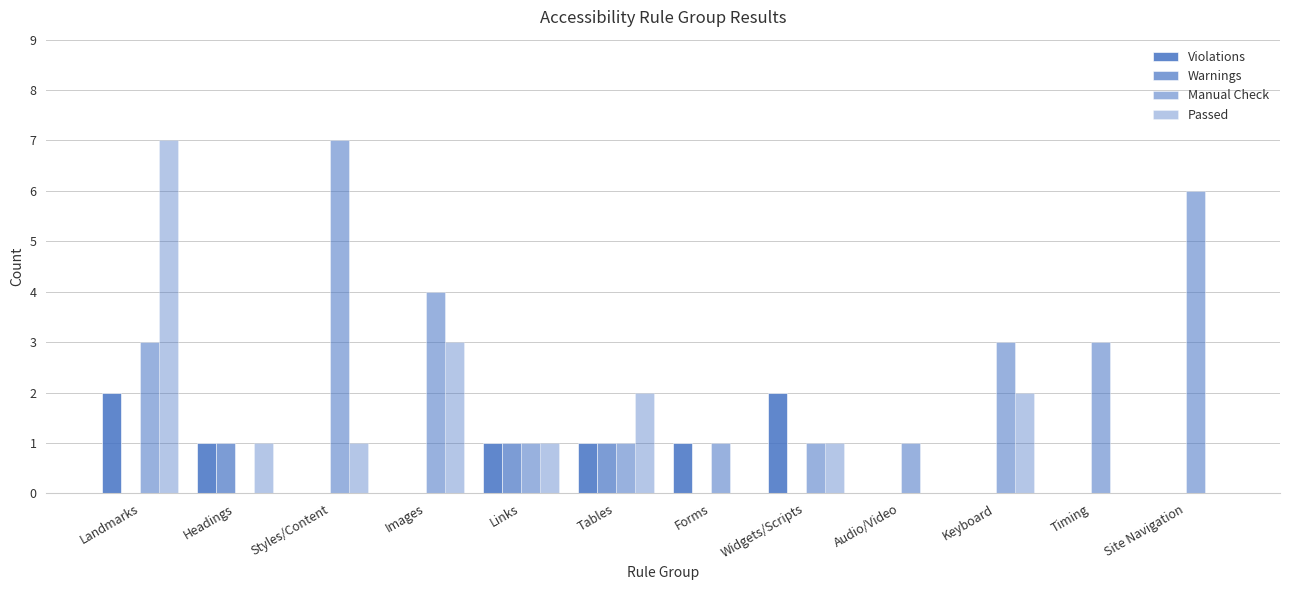

How many Violations values are between 0 and 1?

10